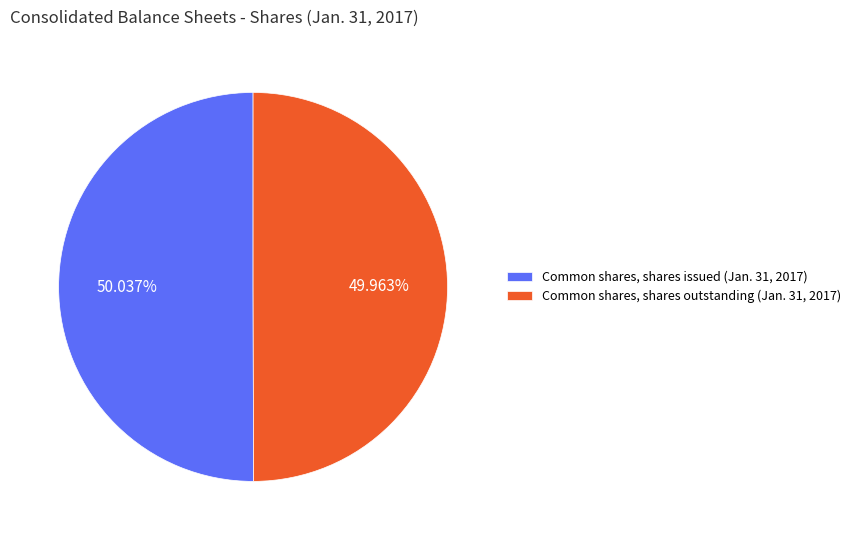

What percentage is the Common shares, shares outstanding (Jan. 31, 2017) slice, to the nearest percent?

50%